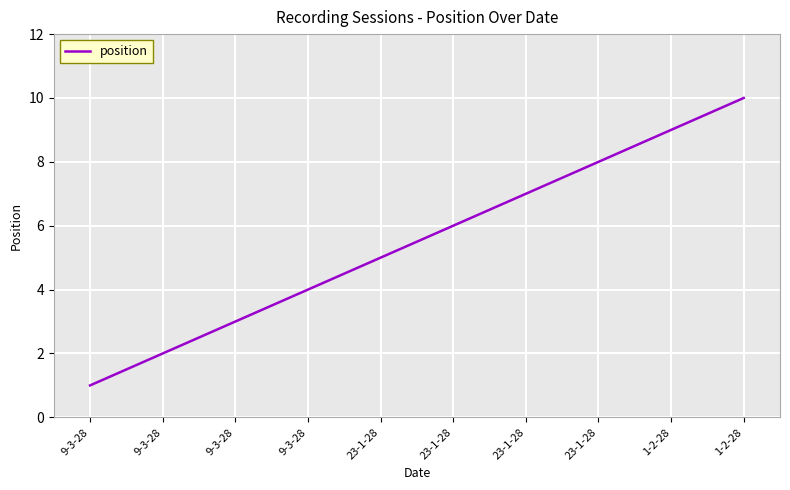

How many lines are shown in the chart?

1